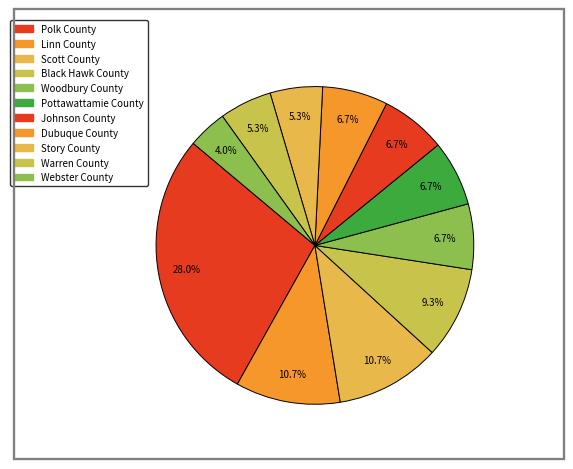

To the nearest percent, what percentage of the pie is Black Hawk County?

9%